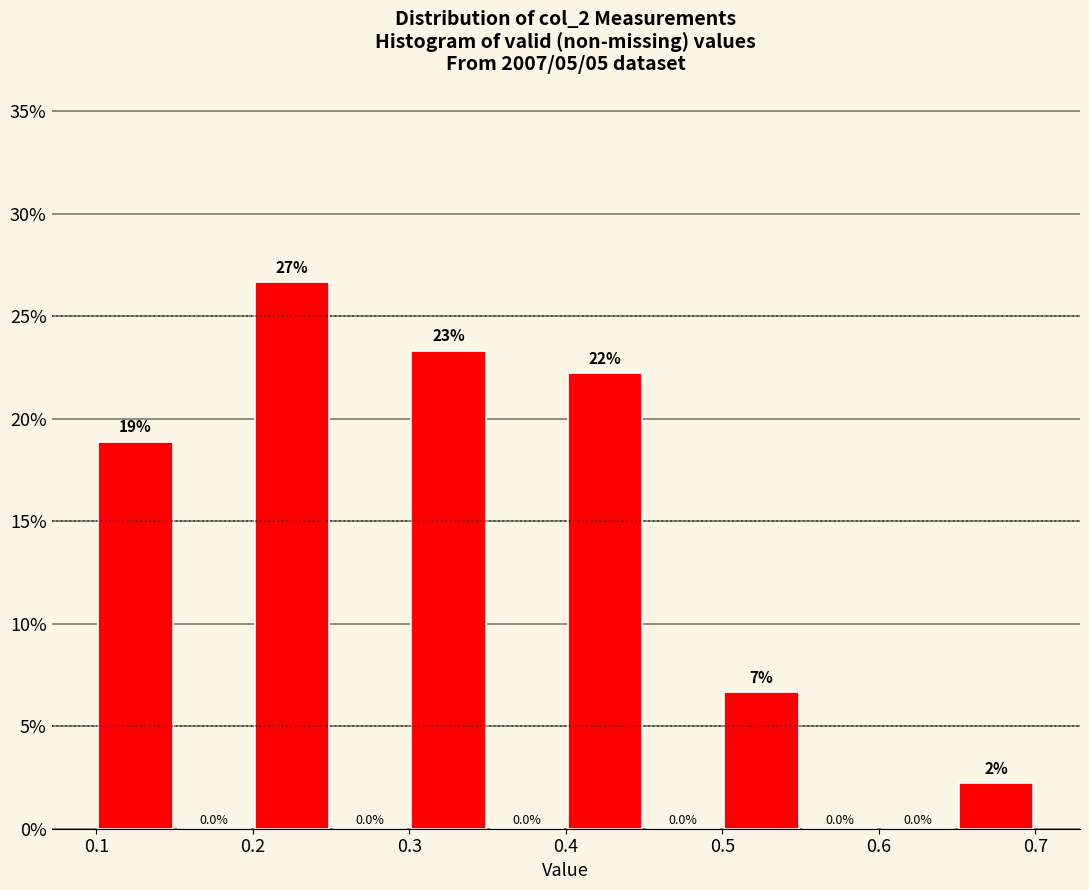

Over which range of the x-axis is the bar tallest?

0.20 to 0.25